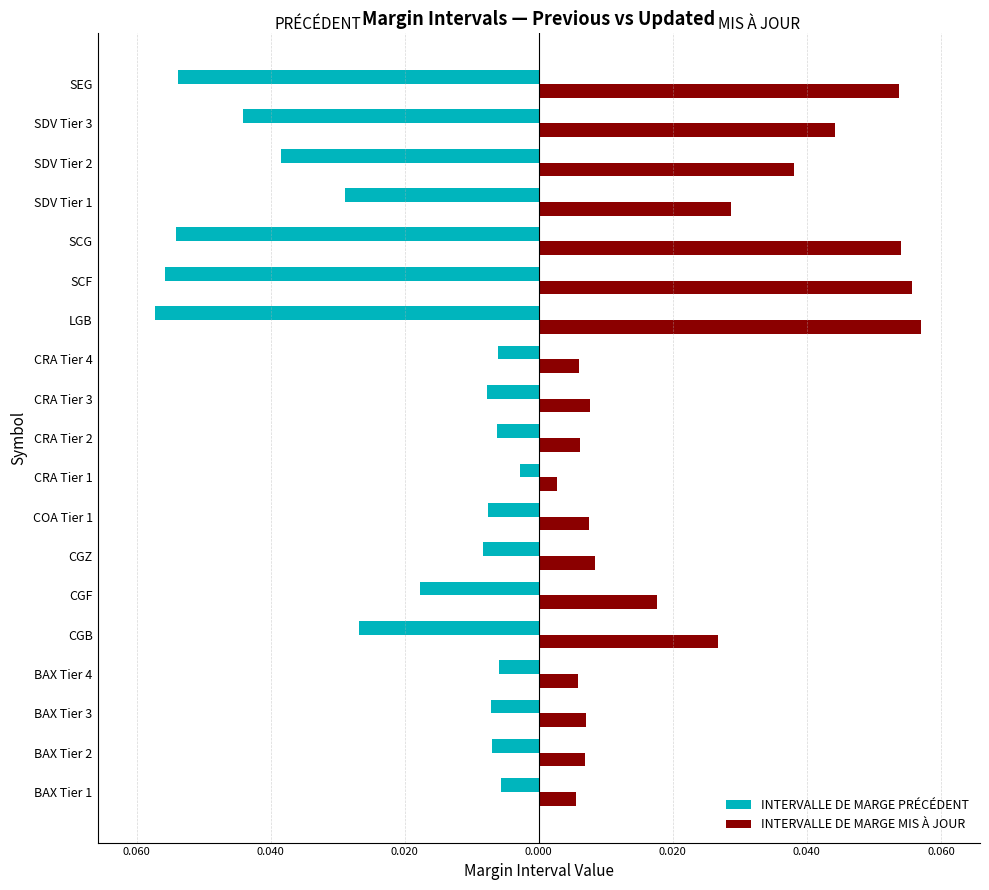

What are all the series names shown in the legend?

INTERVALLE DE MARGE PRÉCÉDENT, INTERVALLE DE MARGE MIS À JOUR